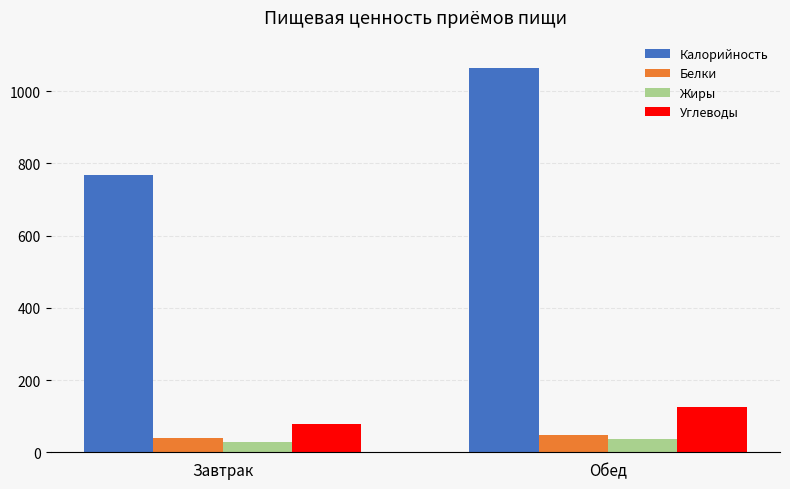

At Завтрак, list the series in order from largest to smallest.

Калорийность, Углеводы, Белки, Жиры